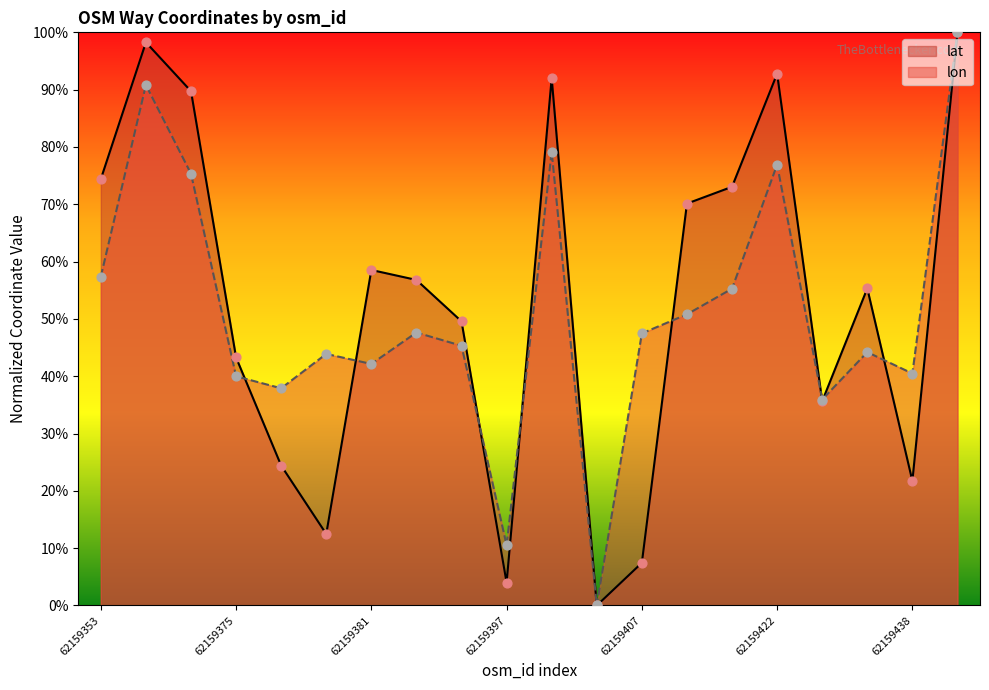

Which series reaches the minimum Y coordinate?

lat